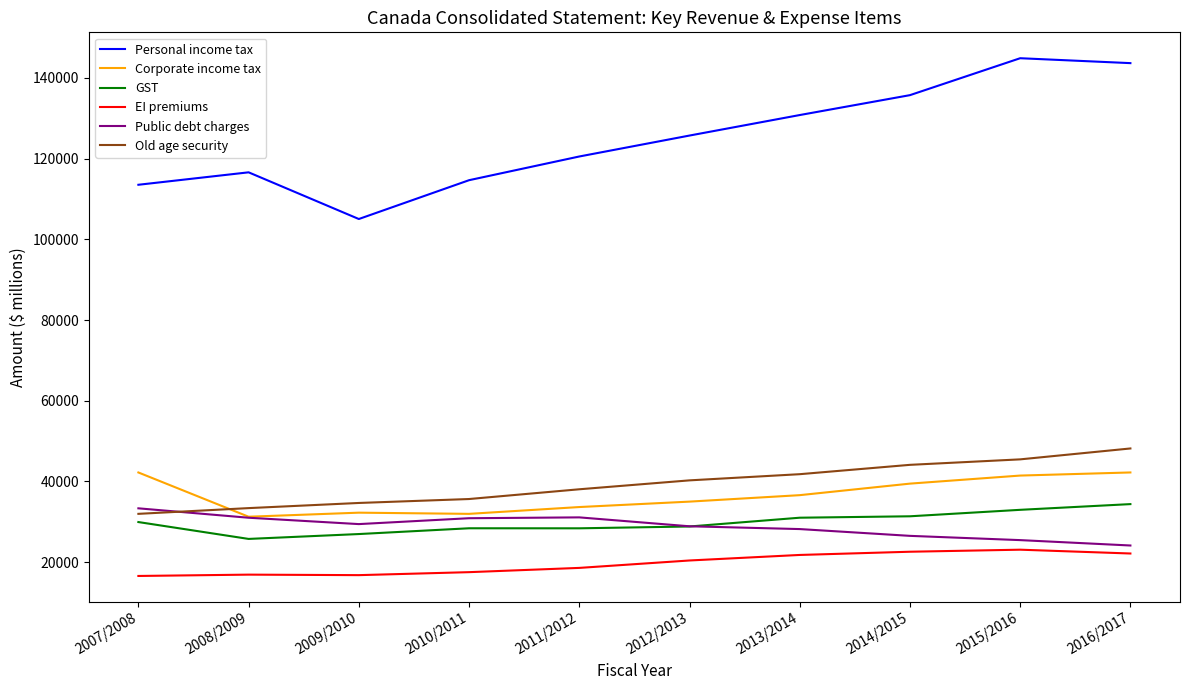

What is the difference between the highest and lowest values at 2011/2012?

101981